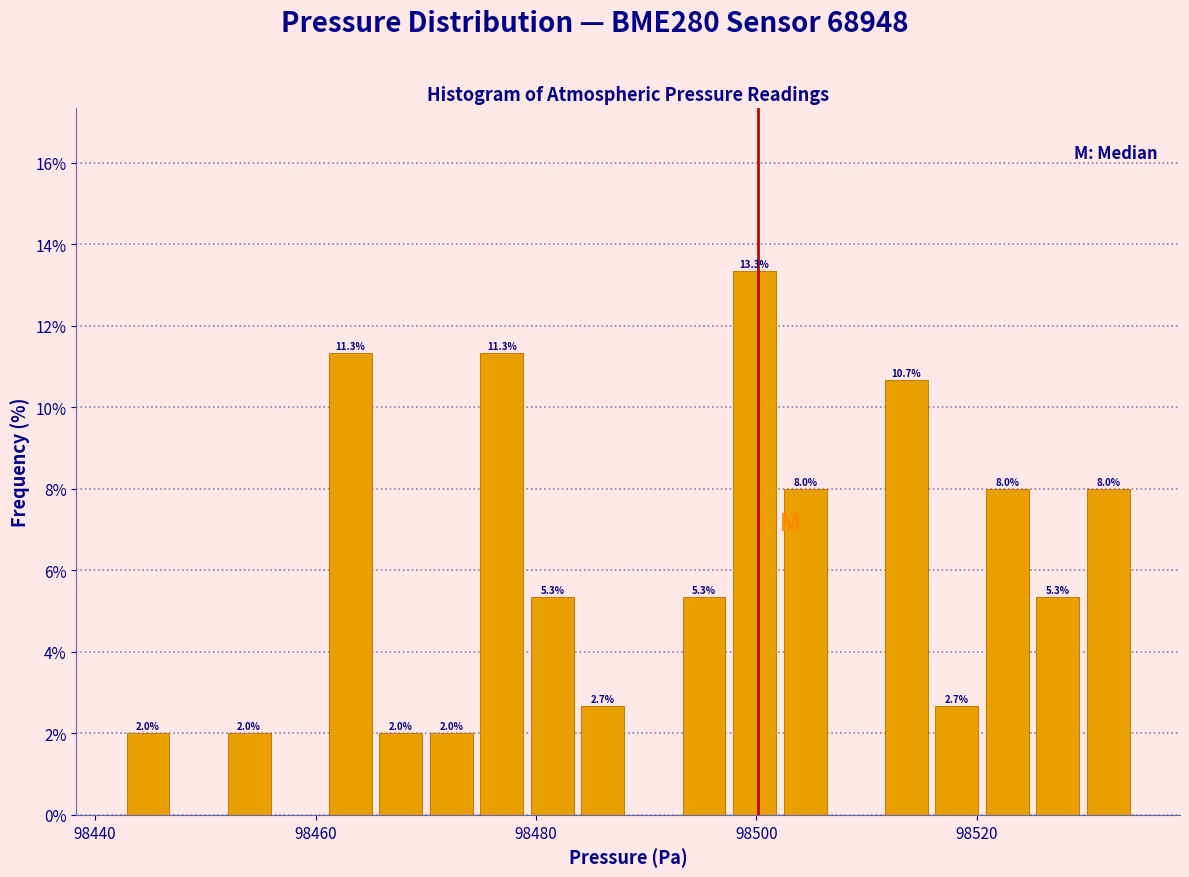

Around what value on the x-axis is the tallest bar? Give the approximate position of its centre, as read against the axis.

98500